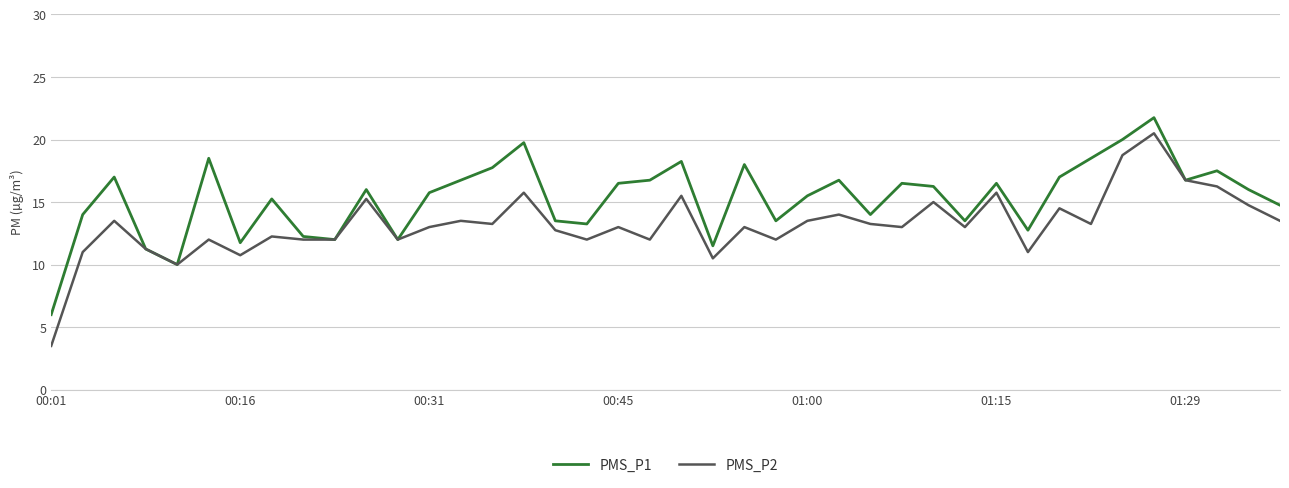

Which series has the largest total across all categories?

PMS_P1